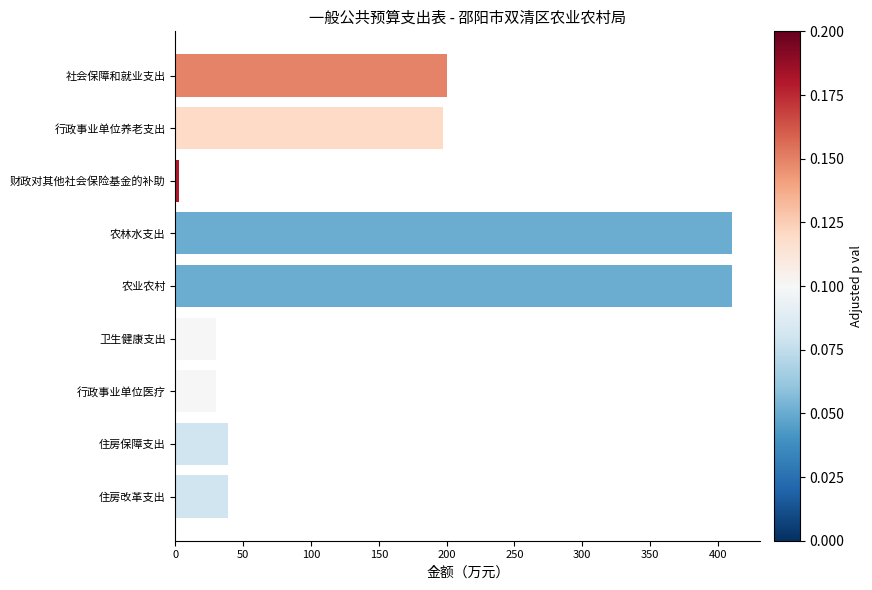

At which category does the chart reach its minimum across all series?

财政对其他社会保险基金的补助